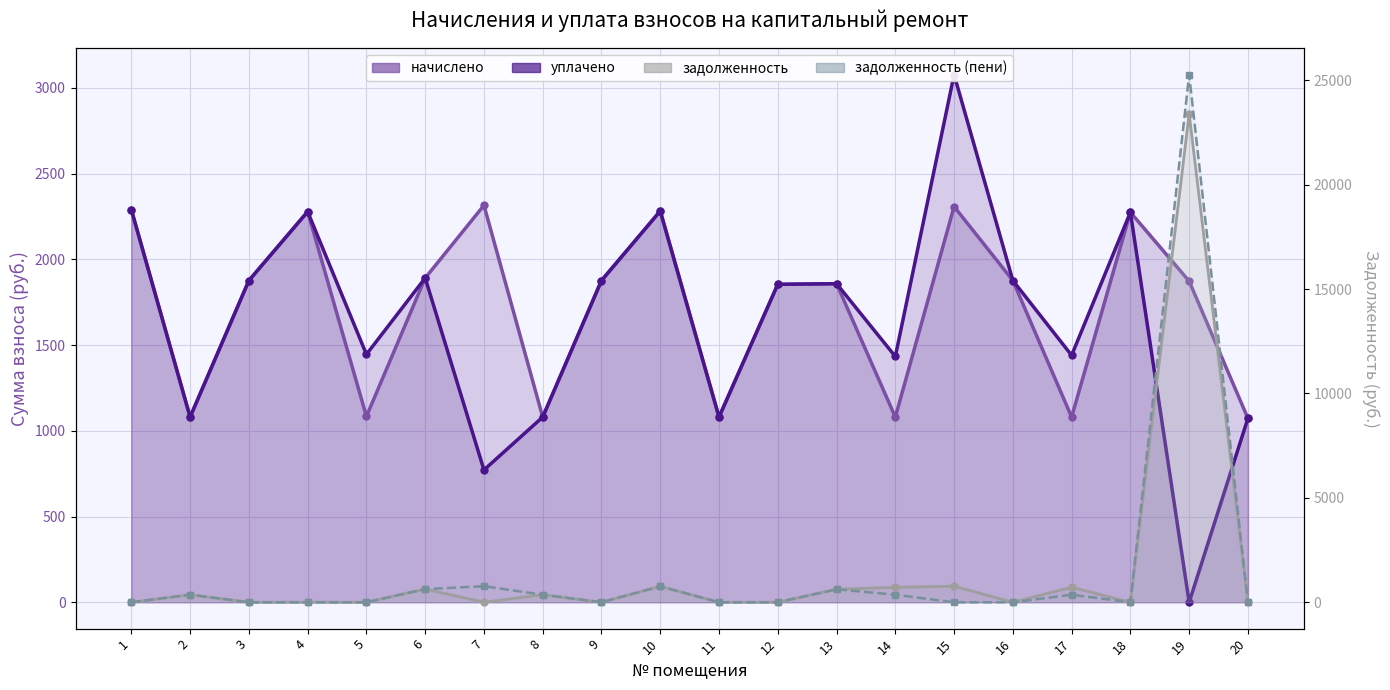

What is the difference between the highest and lowest values at 5?

1446.0